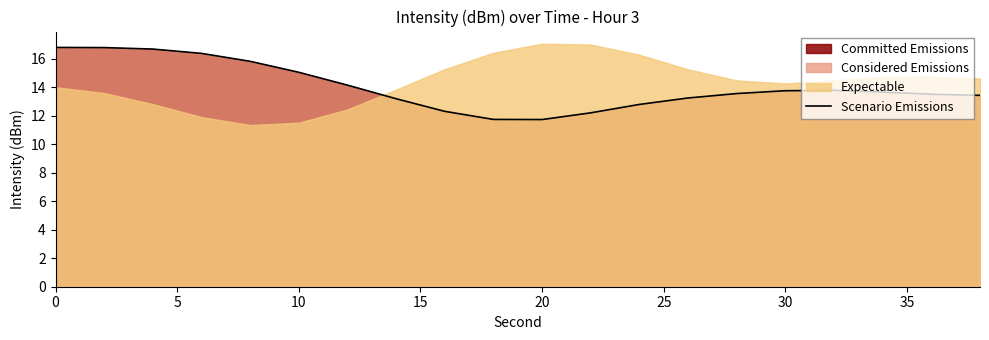

Is it true that Scenario Emissions equals 6.1 at 0?

False